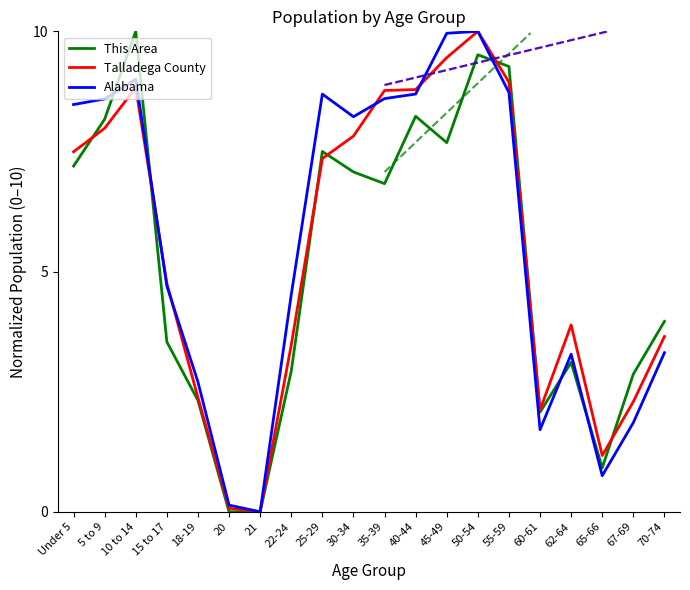

Which category has the highest value in the Alabama series?

50-54